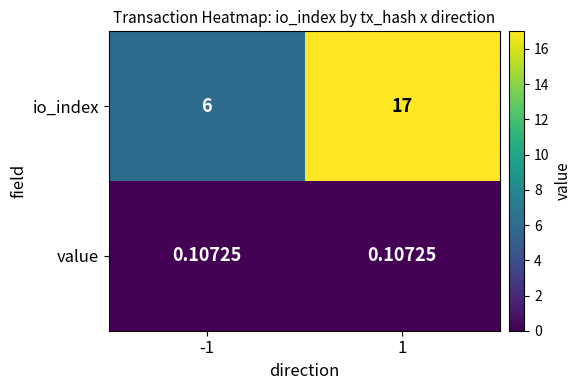

Which series changed the most between -1 and 1?

io_index